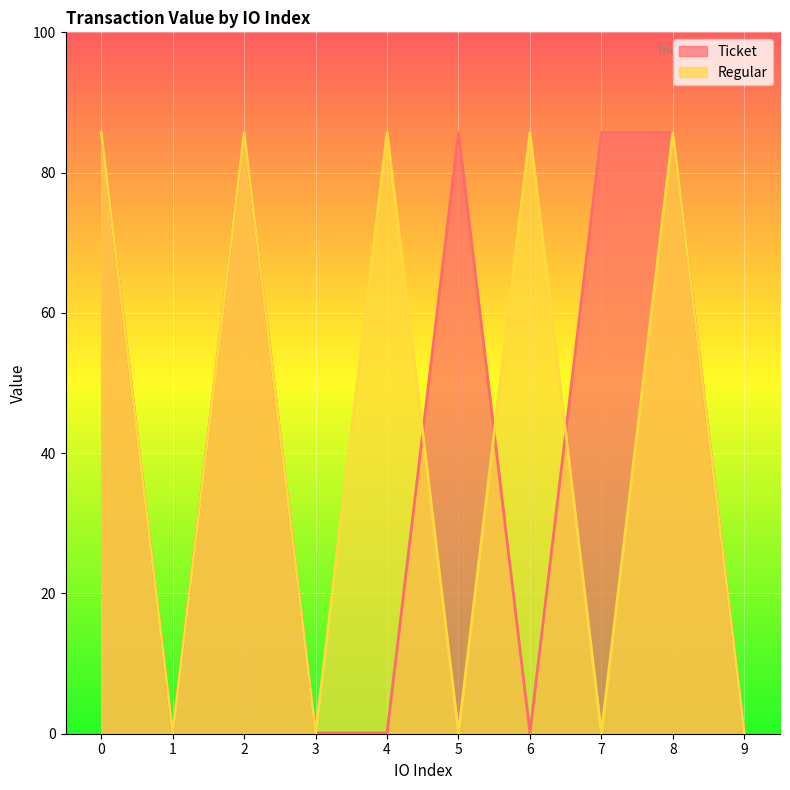

Which series has the widest spread of values?

Ticket